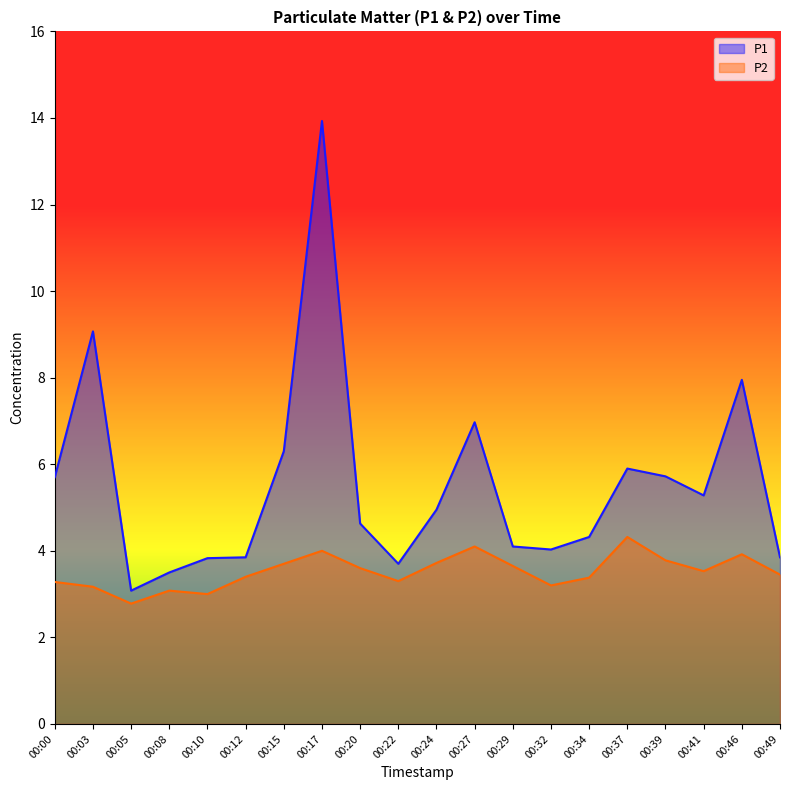

The value of P2 at 00:00 is 4.8. True or false?

False